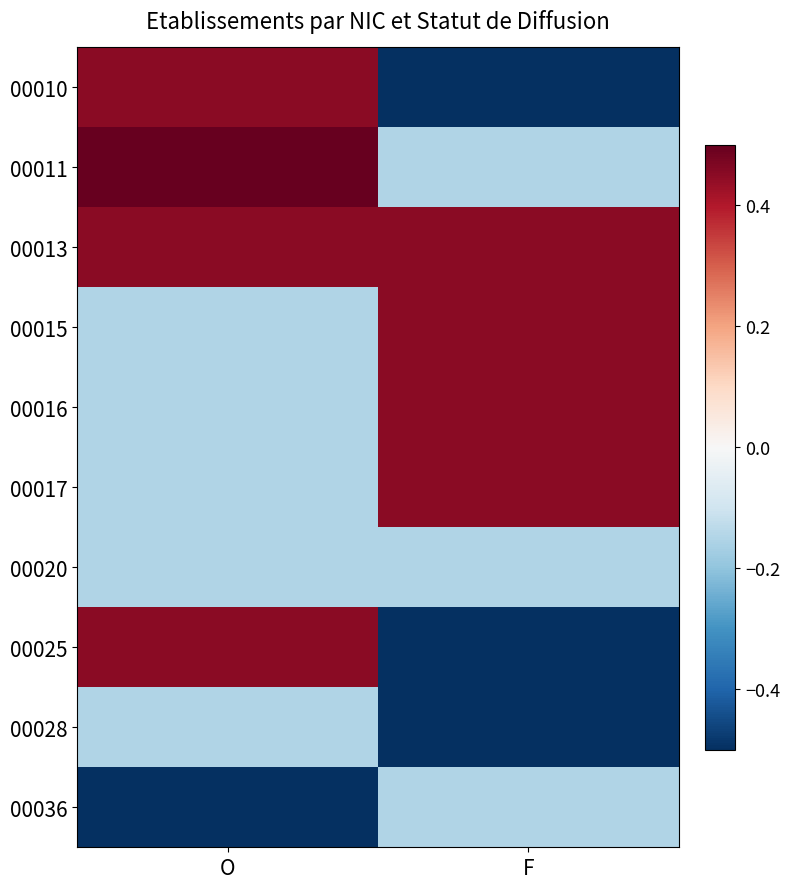

What is the spread (max minus min) of values at F?

1.2